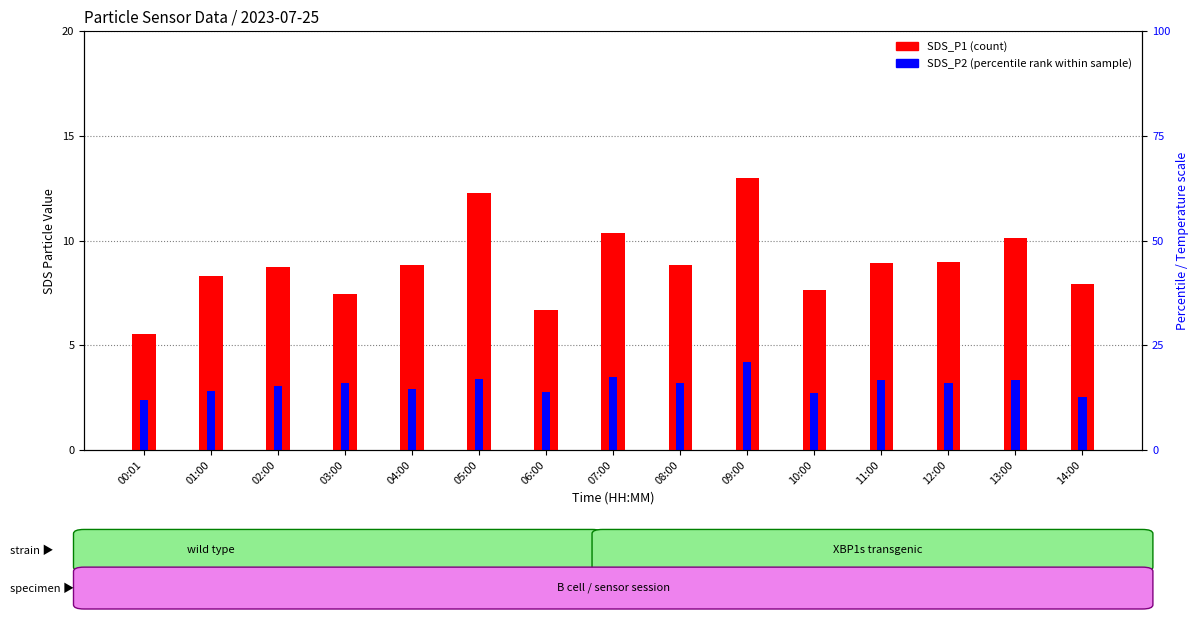

At which label does SDS_P2 (percentile rank) reach its peak?

09:00